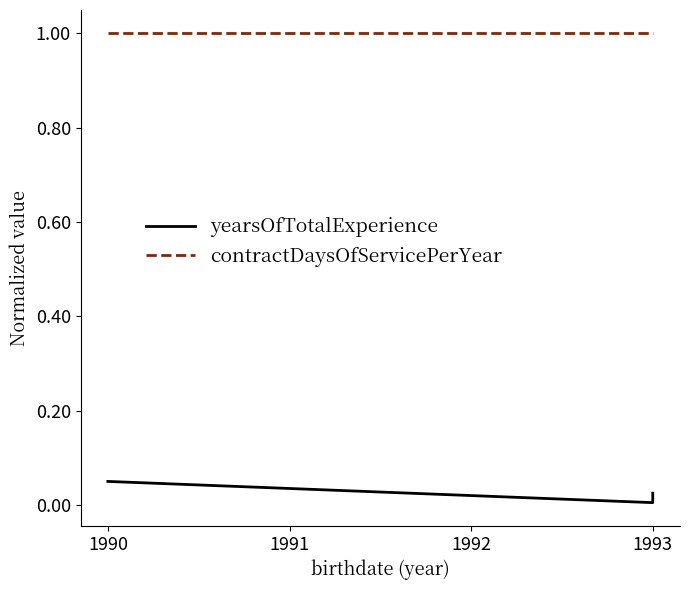

Rank the series by their maximum value, from lowest to highest.

yearsOfTotalExperience, contractDaysOfServicePerYear